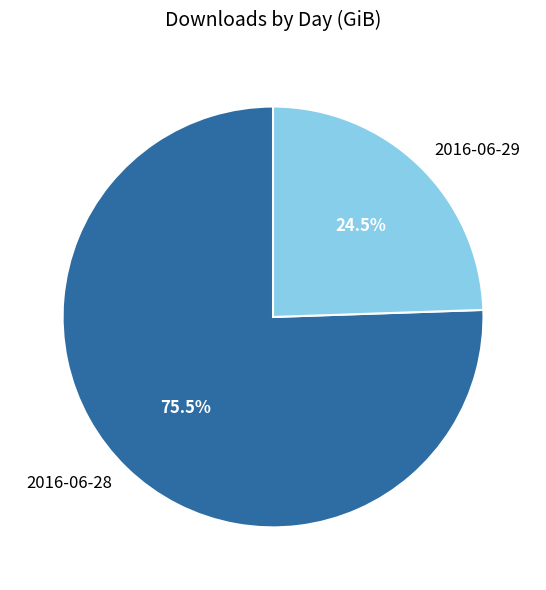

To the nearest percent, what is the difference between the 2016-06-29 and 2016-06-28 slice percentages?

51%